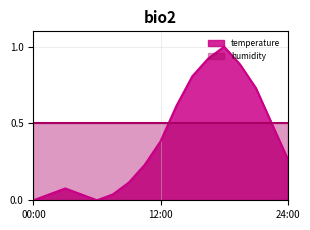

What is the difference between the second highest and second lowest values?

0.9